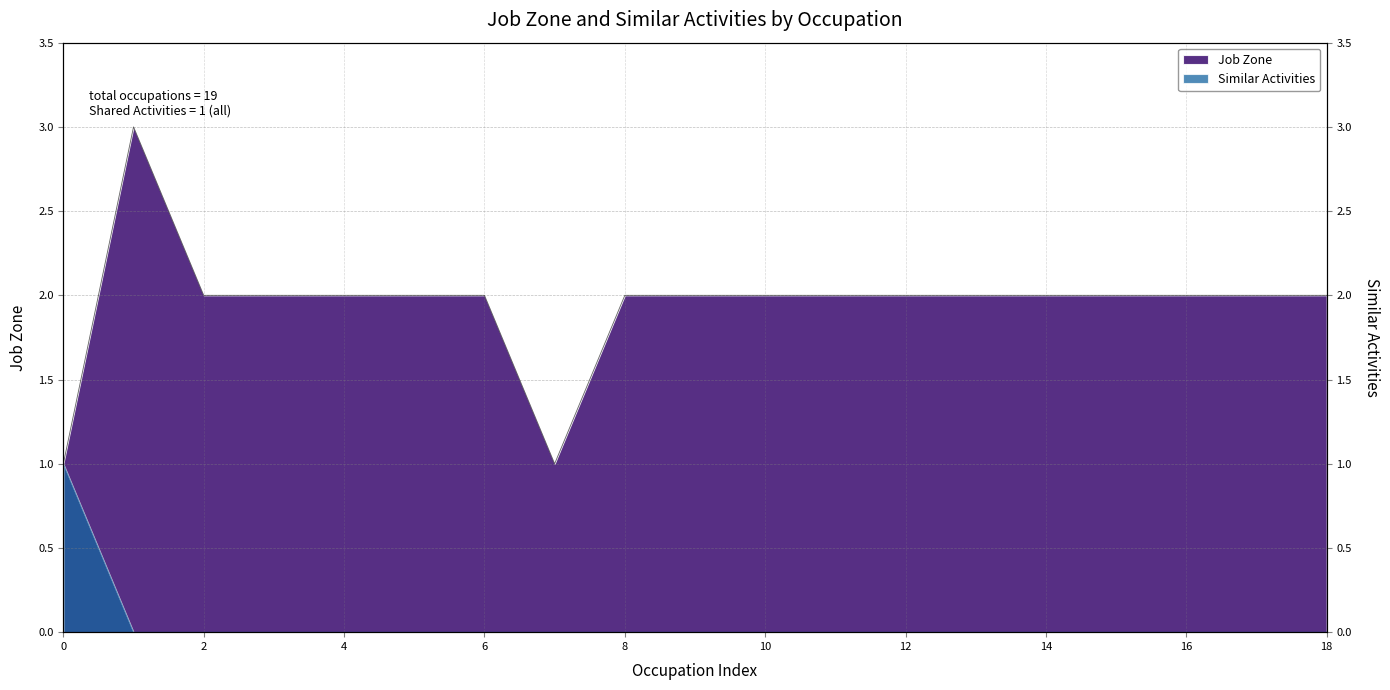

What is the difference between the maximum and minimum values in the Job Zone series?

2